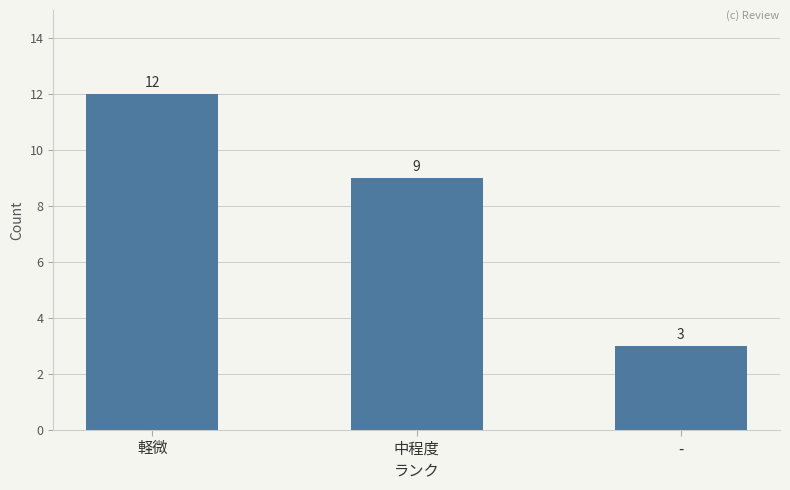

What is the label of the 1st bar from the right?

-